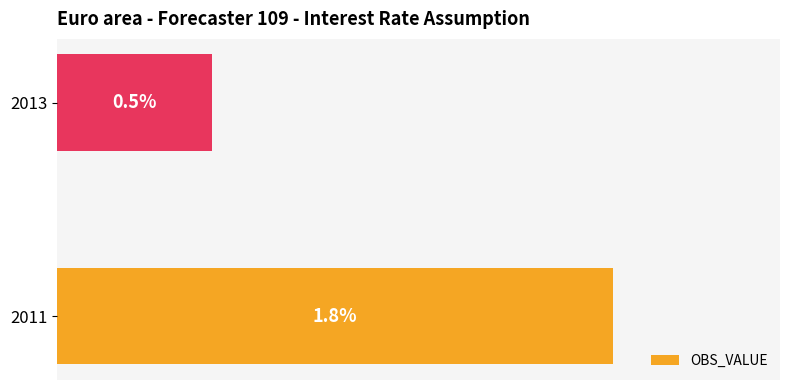

Rank the categories by value from highest to lowest.

2011, 2013